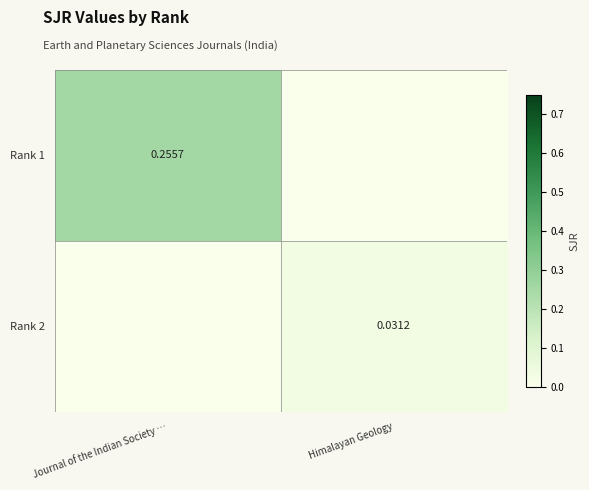

List the labels in order of Rank 1 value, largest first.

Journal of the Indian Society …, Himalayan Geology